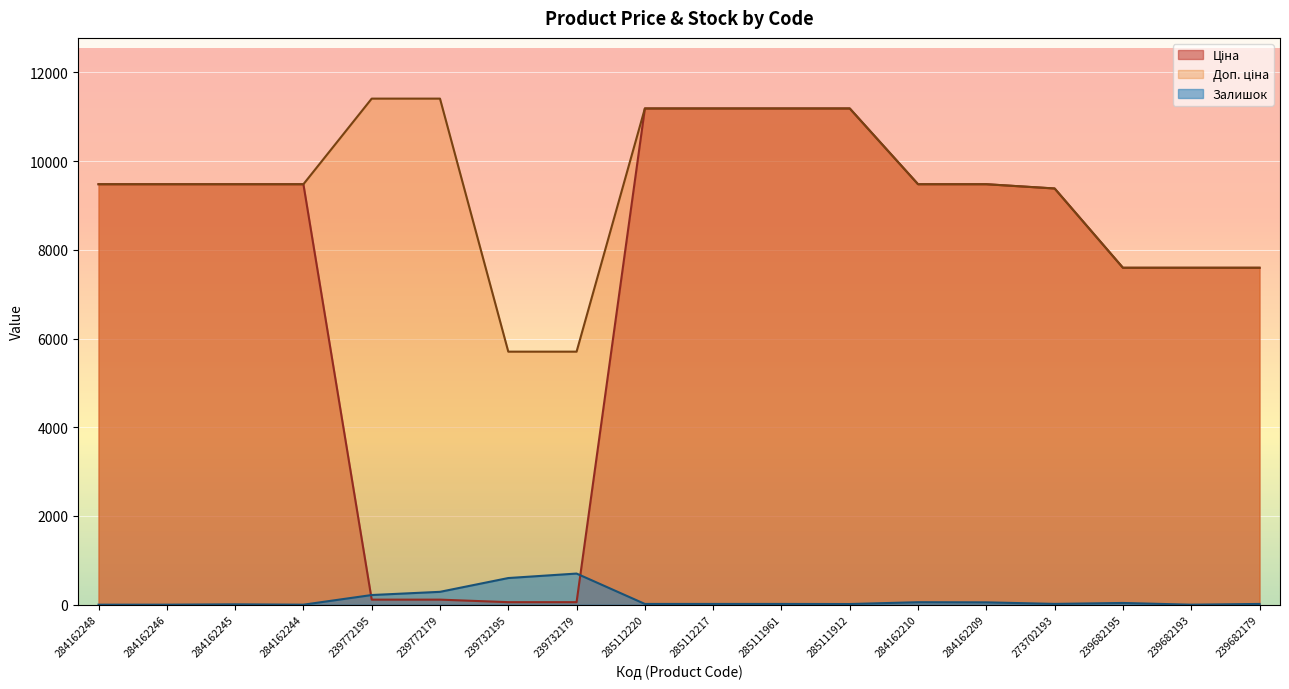

Between which two adjacent categories do Ціна and Залишок first intersect?

284162244 and 239772195